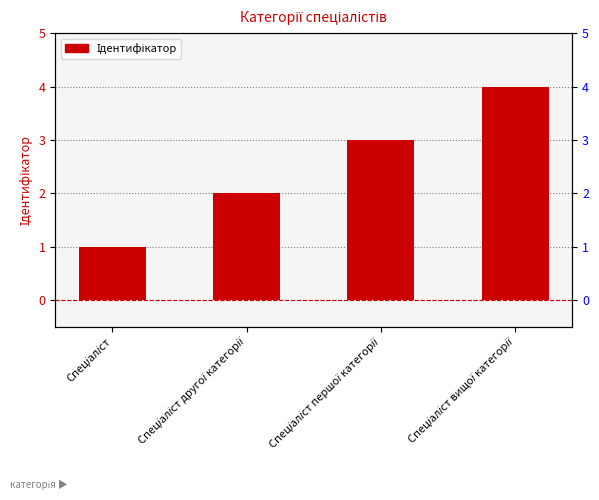

How many values are below 3?

2